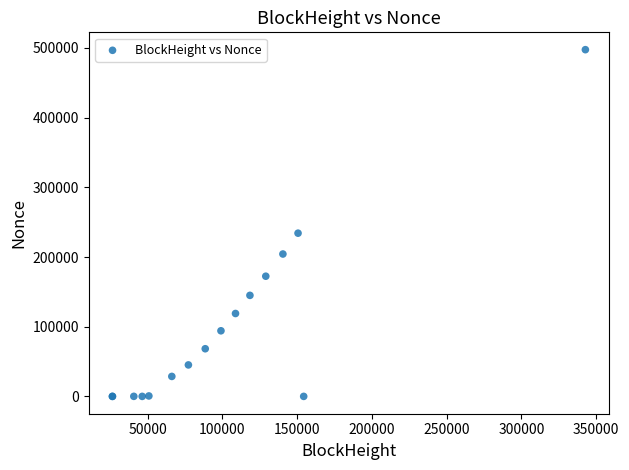

What Y value in the scatter plot is closest to 248765?

234199